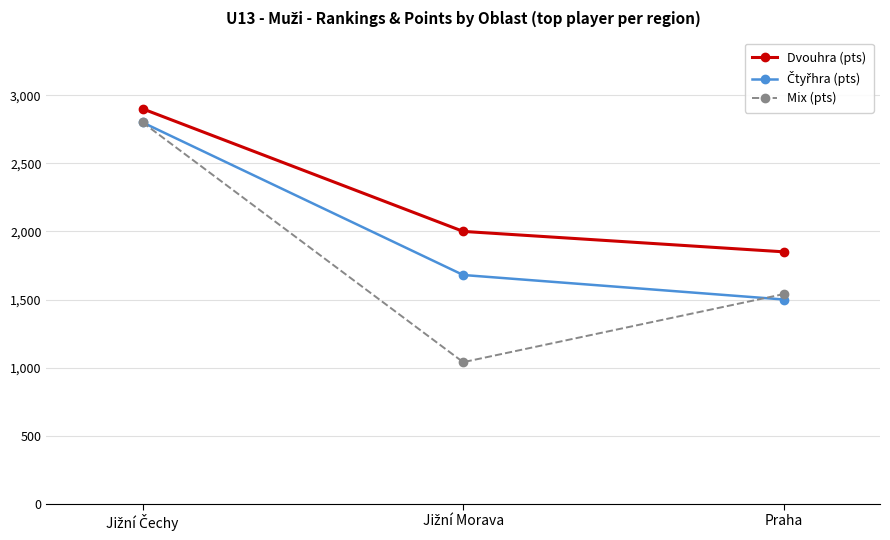

Is it true that Dvouhra (pts) equals 1850 at Praha?

True